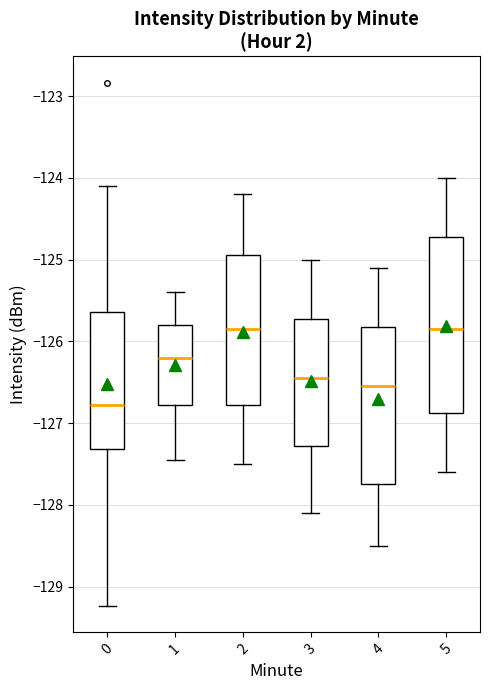

Where does the upper whisker of the box at x = 1 end on the y-axis? The values are not printed on the chart, so give them approximately, as read against the axis.

-125.4